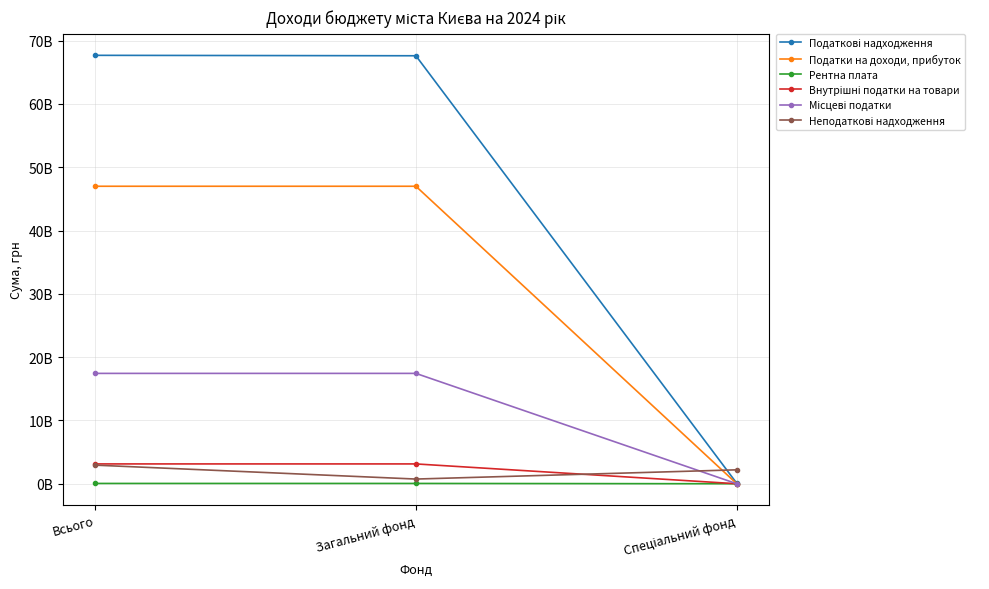

At Загальний фонд, list the series in order from largest to smallest.

Податкові надходження, Податки на доходи, прибуток, Місцеві податки, Внутрішні податки на товари, Неподаткові надходження, Рентна плата